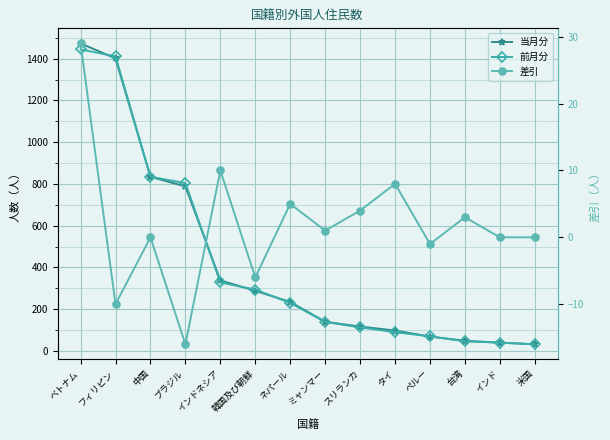

List the series in order of their peak value, lowest first.

差引, 前月分, 当月分